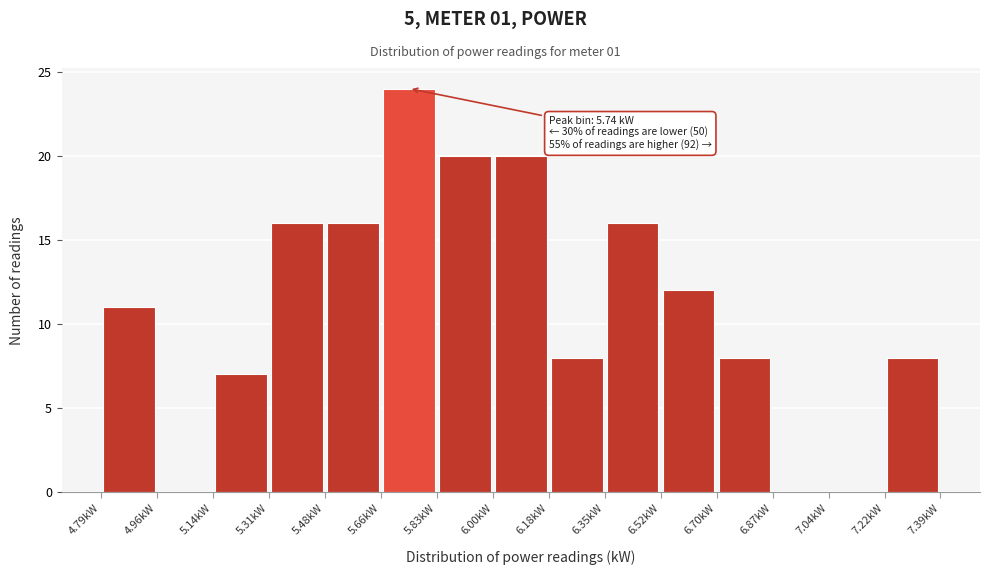

Over which range of the x-axis is the bar tallest?

5.66 to 5.84